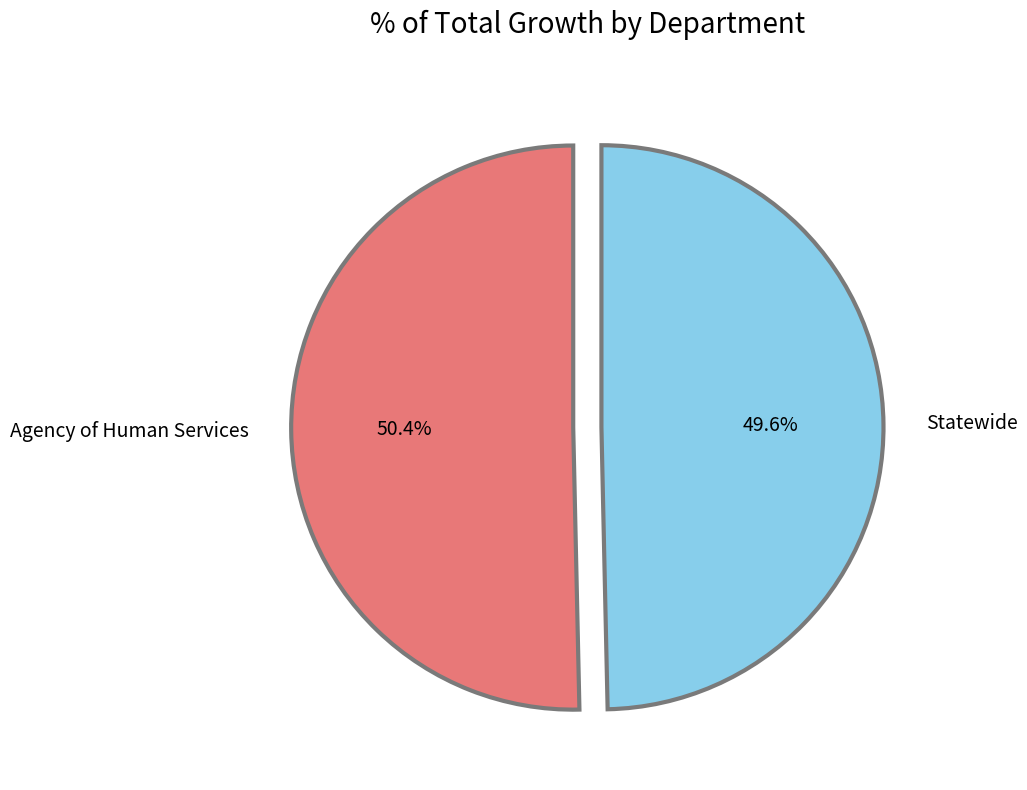

To the nearest percent, what is the difference between the Agency of Human Services and Statewide slice percentages?

1%